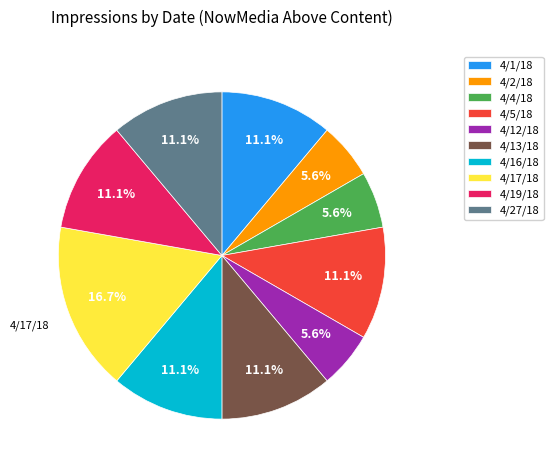

Count the number of slices in the pie.

10